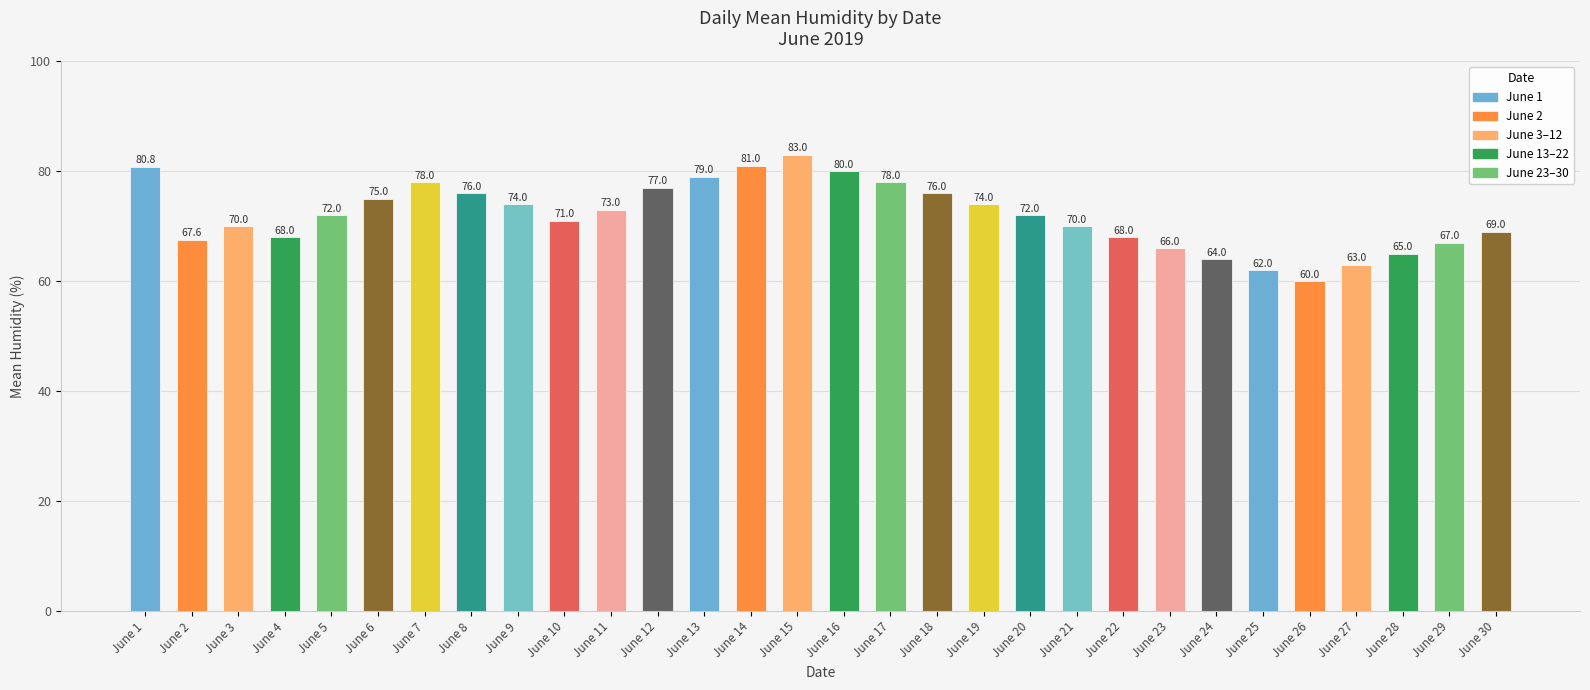

Where does the data first go above 72?

June 1